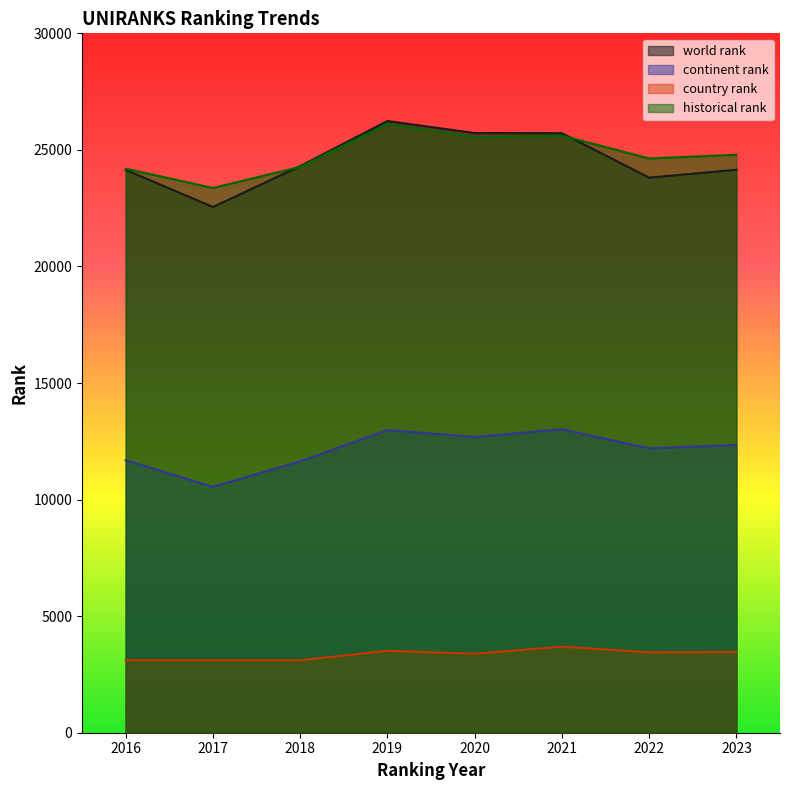

At which label does world rank first exceed 24303?

2019